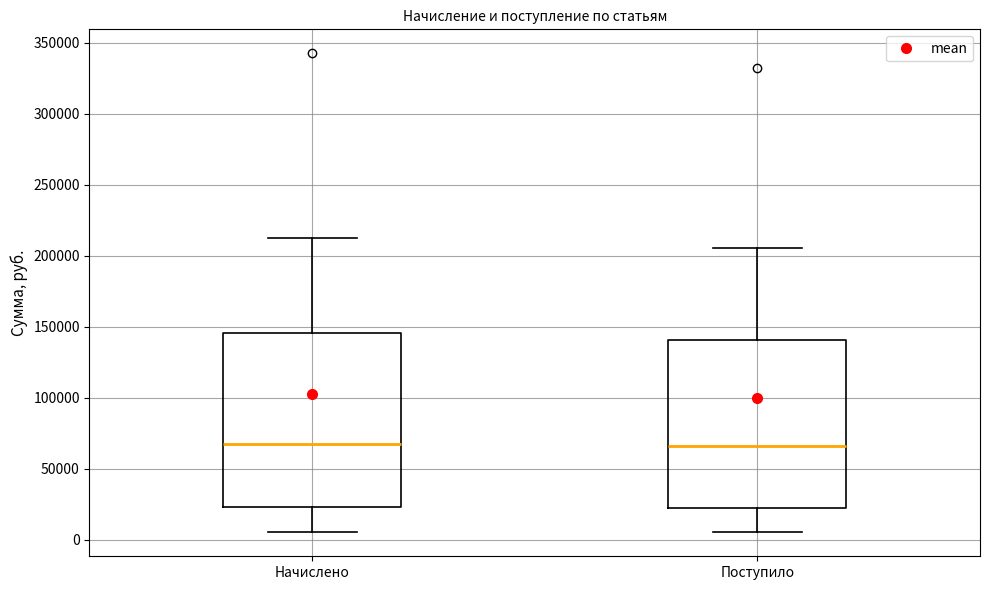

Where does the upper whisker of the box for Поступило end on the y-axis? The values are not printed on the chart, so give them approximately, as read against the axis.

205000